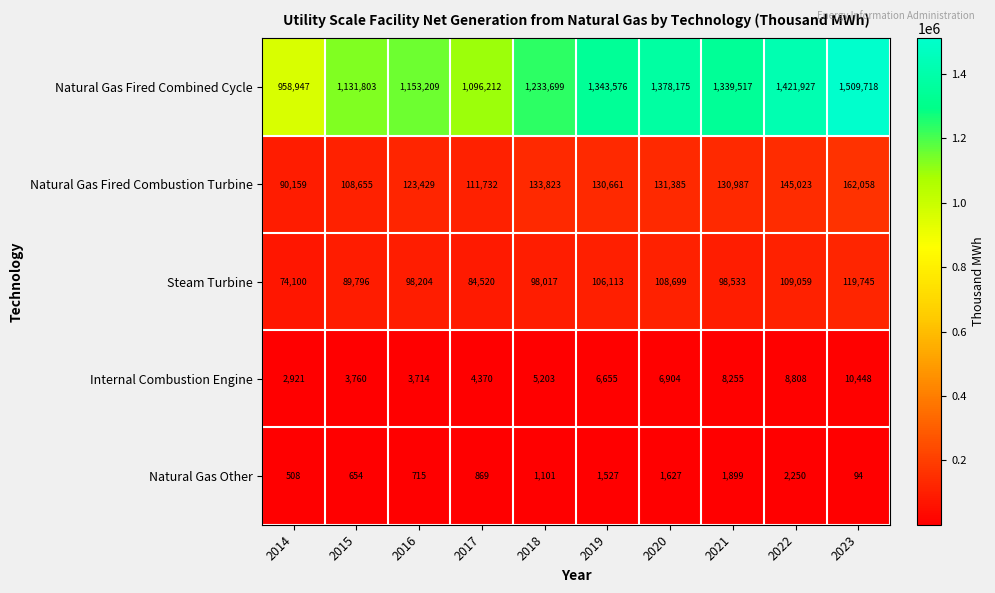

What is the difference between the maximum and second lowest values in the Natural Gas Other series?

1742